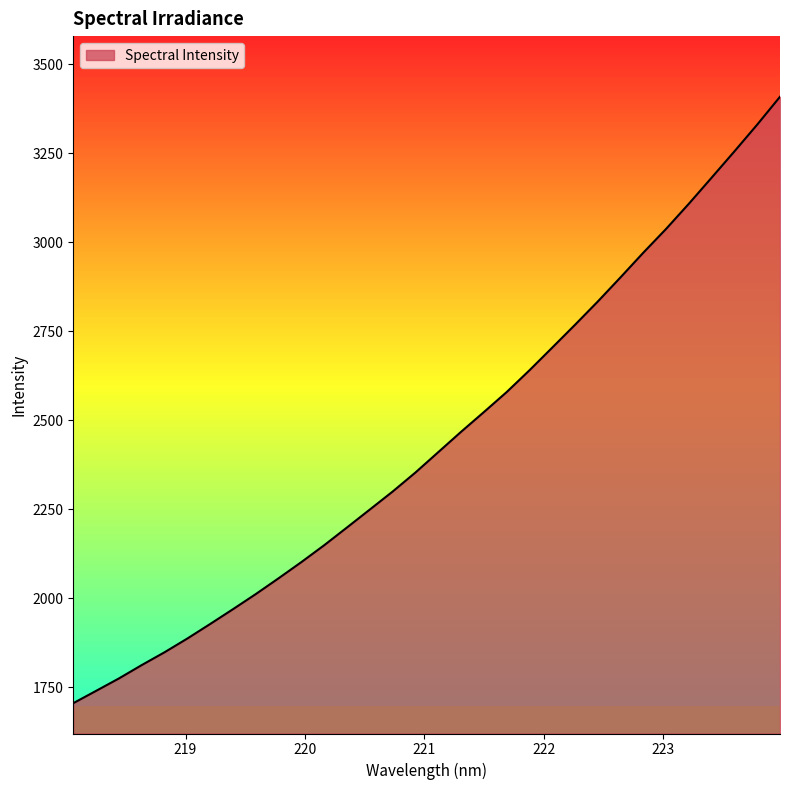

What is the smallest value displayed?

1704.6